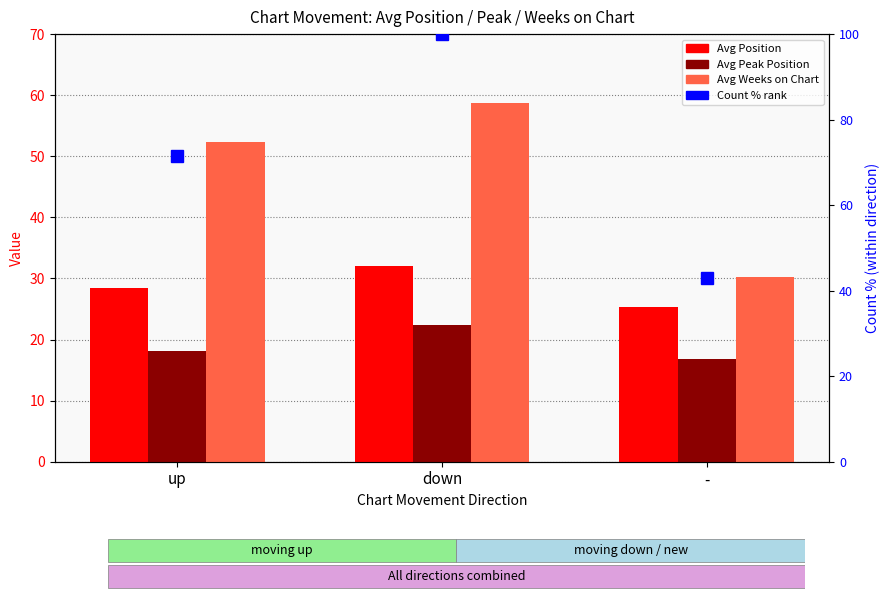

Which series changed the most between up and down?

Count % rank